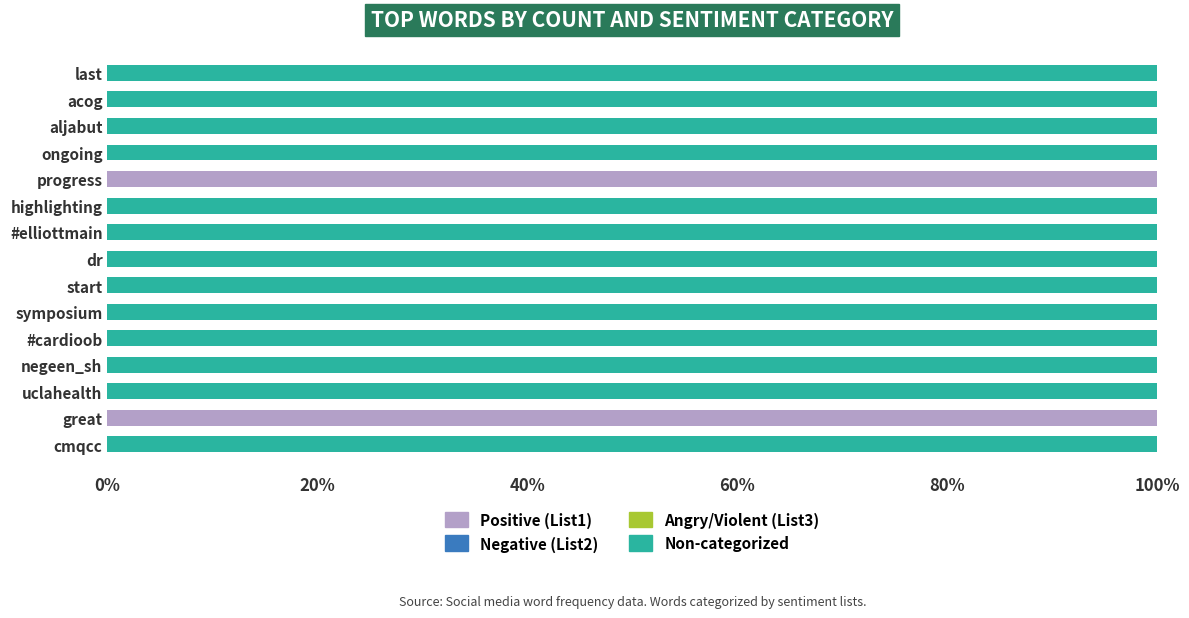

What is the total value across all series at negeen_sh?

100